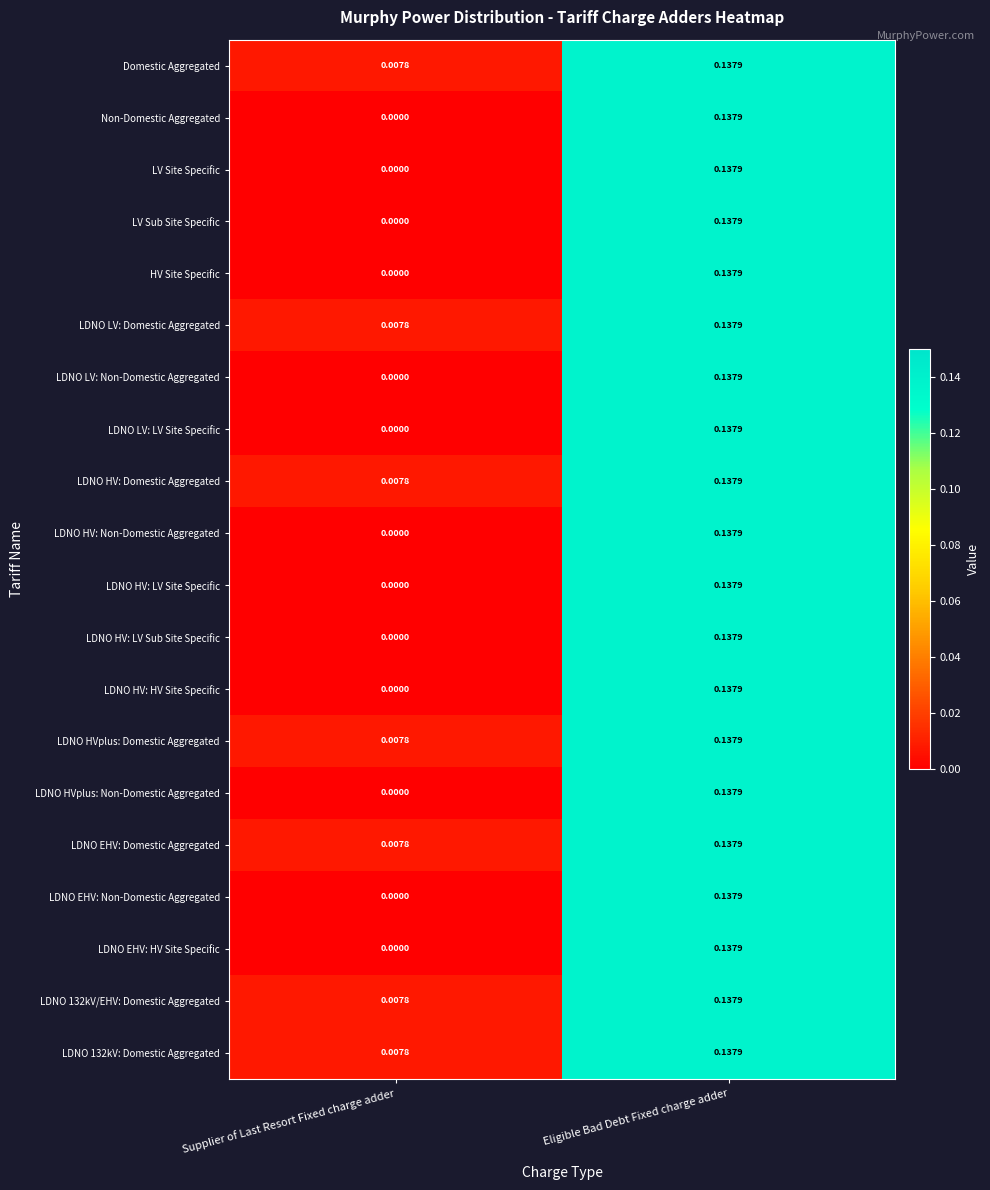

At how many categories does at least one series exceed 0?

2